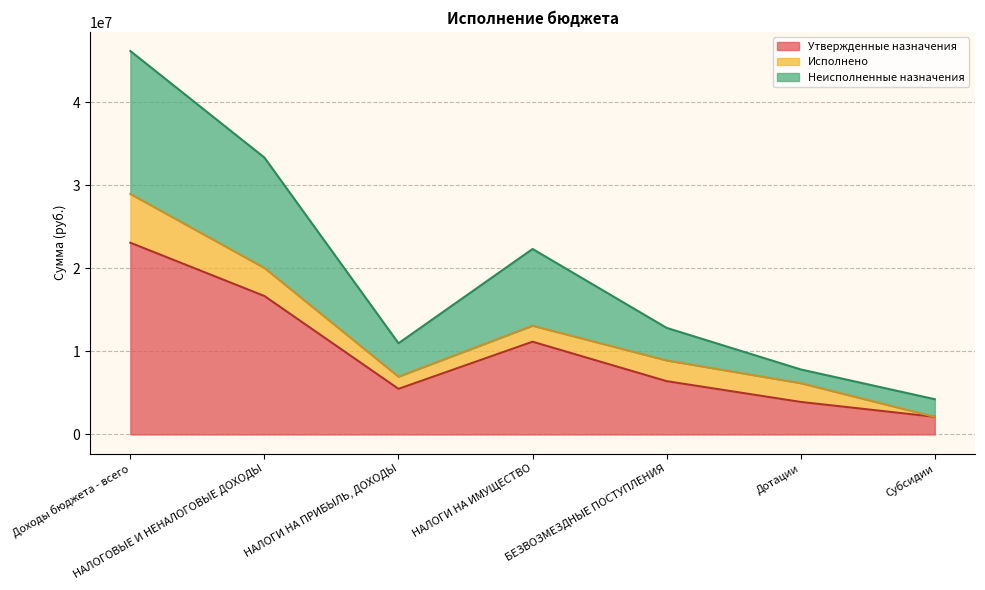

True or false: Утвержденные назначения and Неисполненные назначения intersect in this chart.

False